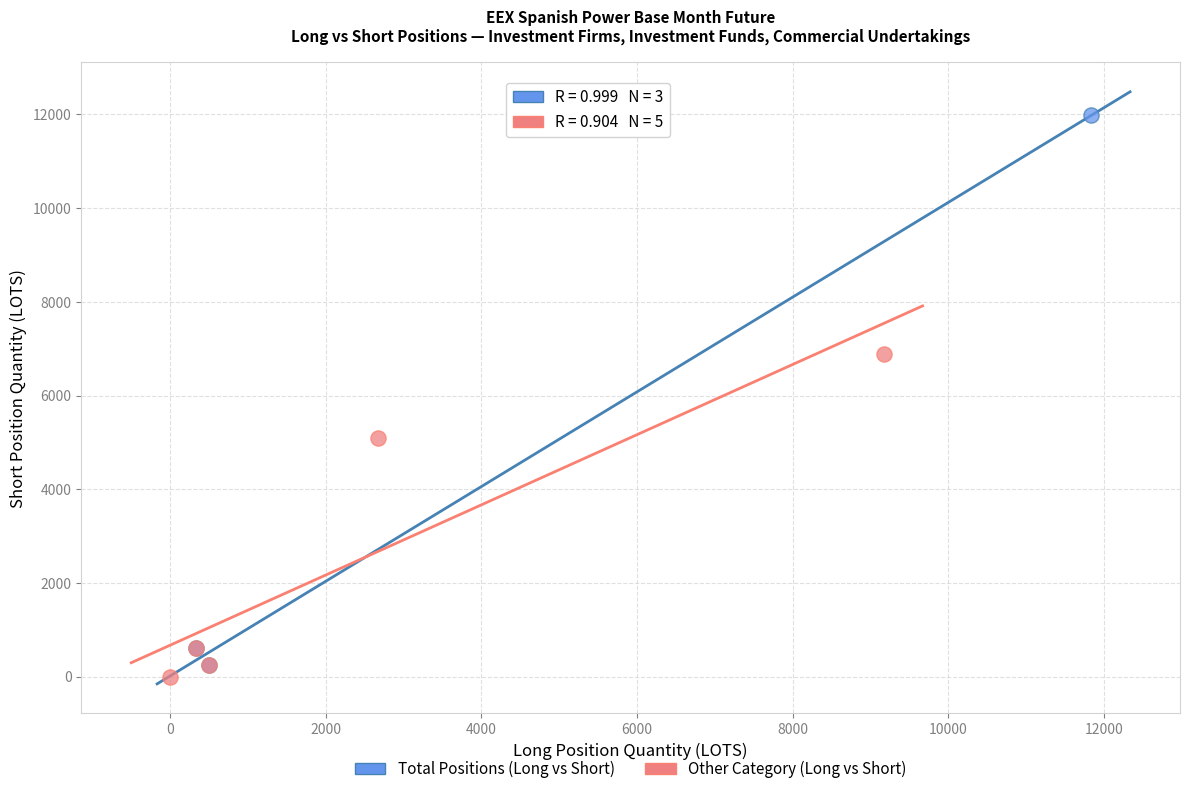

Which series has the widest spread of Y values?

Total Positions (Long vs Short)